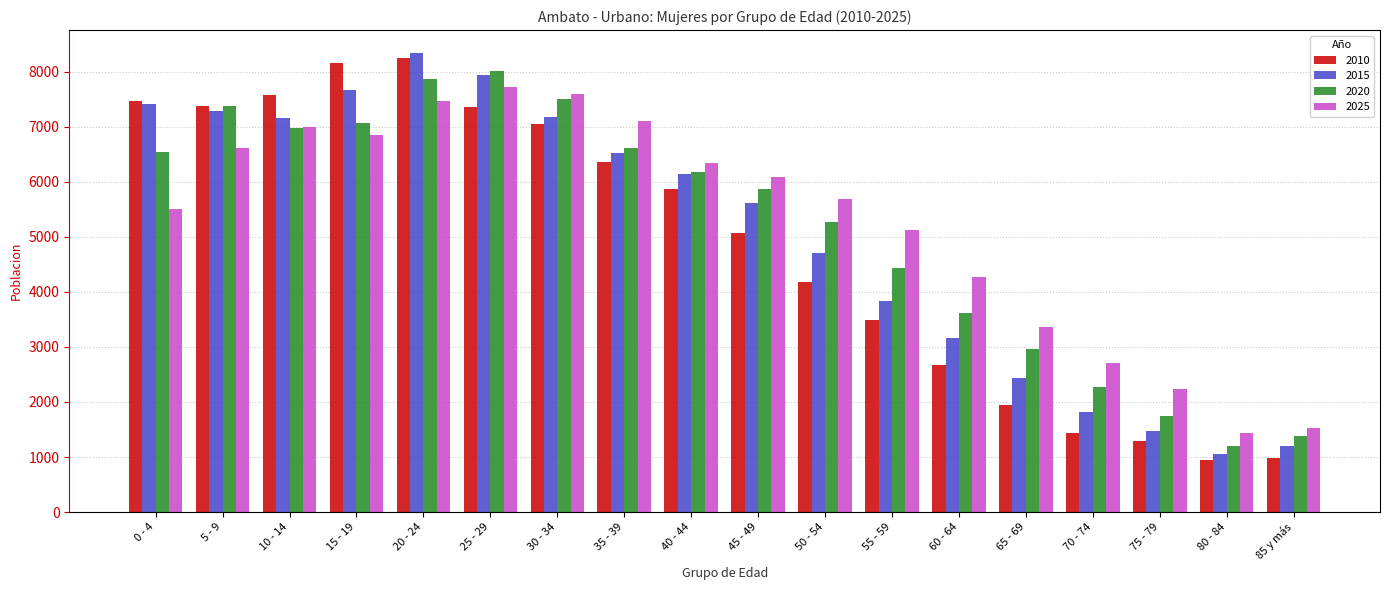

What is the label of the 11th bar from the right?

35 - 39